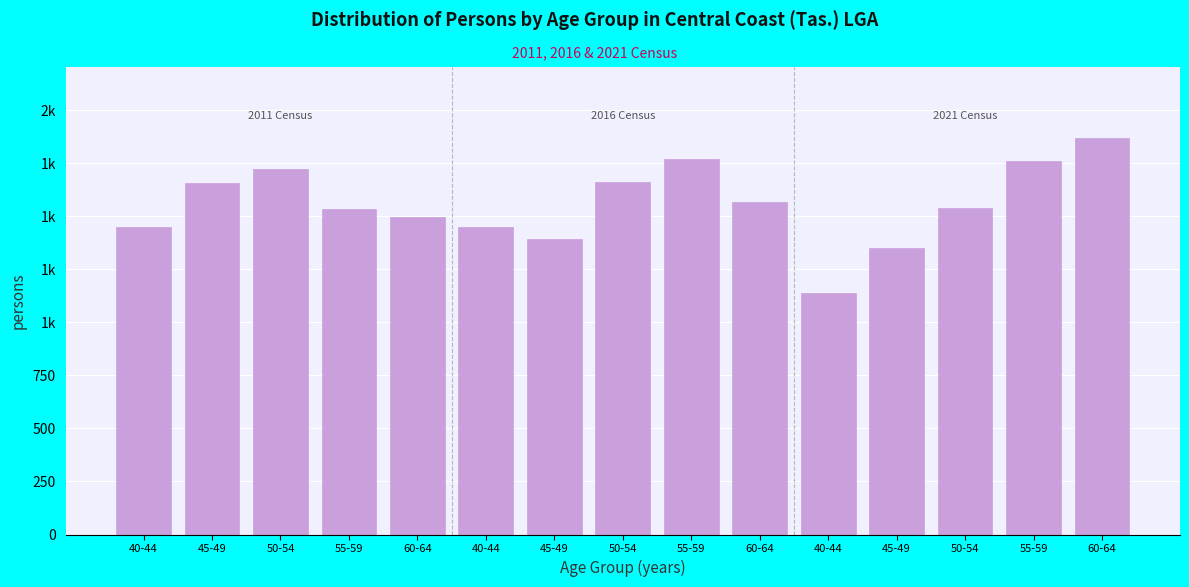

Are the bars horizontal?

No